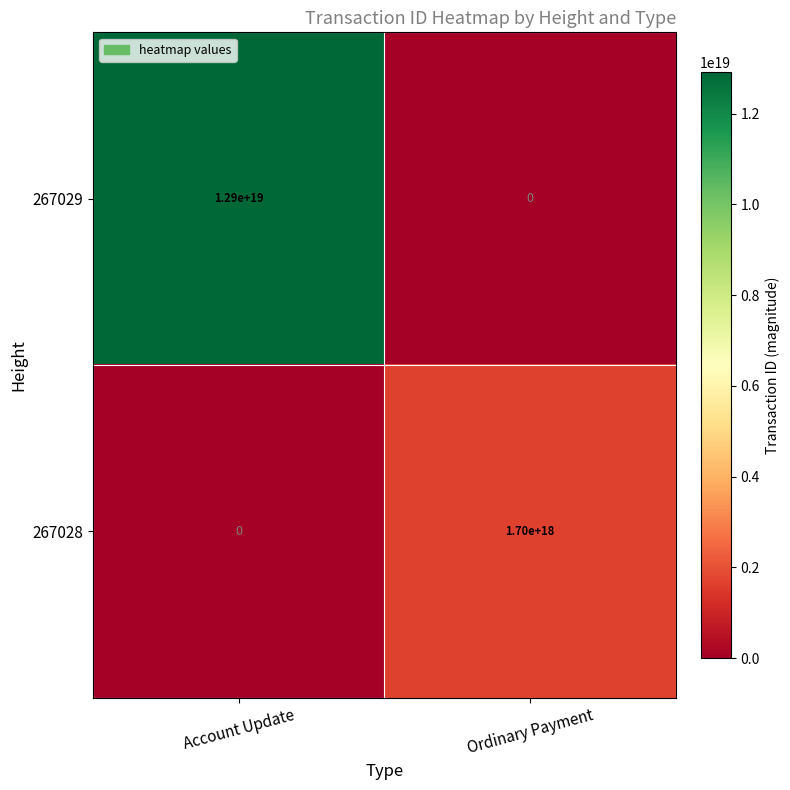

At which label is 267029 closest to 6450000000000000000?

Account Update